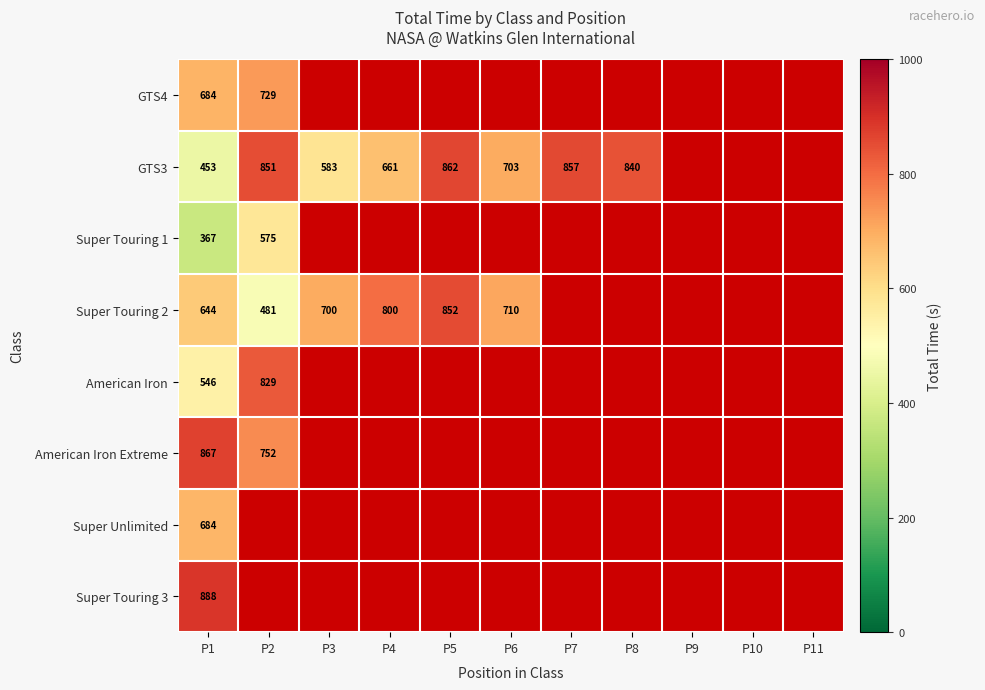

At which label is GTS3 closest to 657?

P4